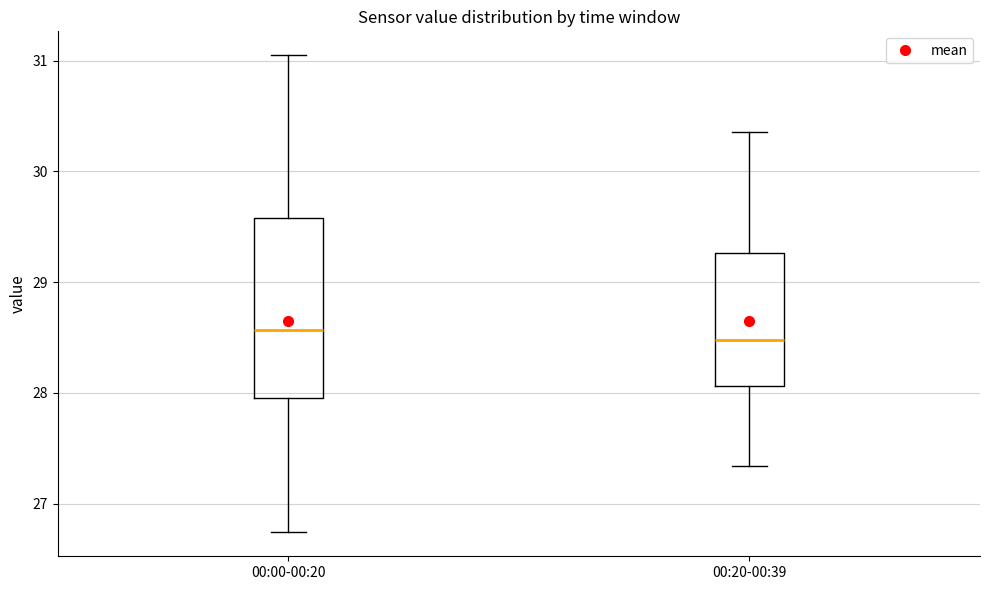

Reading left to right, transcribe this box plot: for each box, give where its median line is, the range the box spans, and where its two whiskers end, as read against the y-axis. The values are not printed on the chart, so give them approximately, as read against the axis.

00:00-00:20: median 28.6, box 28.0 to 29.6, whiskers 26.7 to 31.1
00:20-00:39: median 28.5, box 28.1 to 29.3, whiskers 27.3 to 30.4